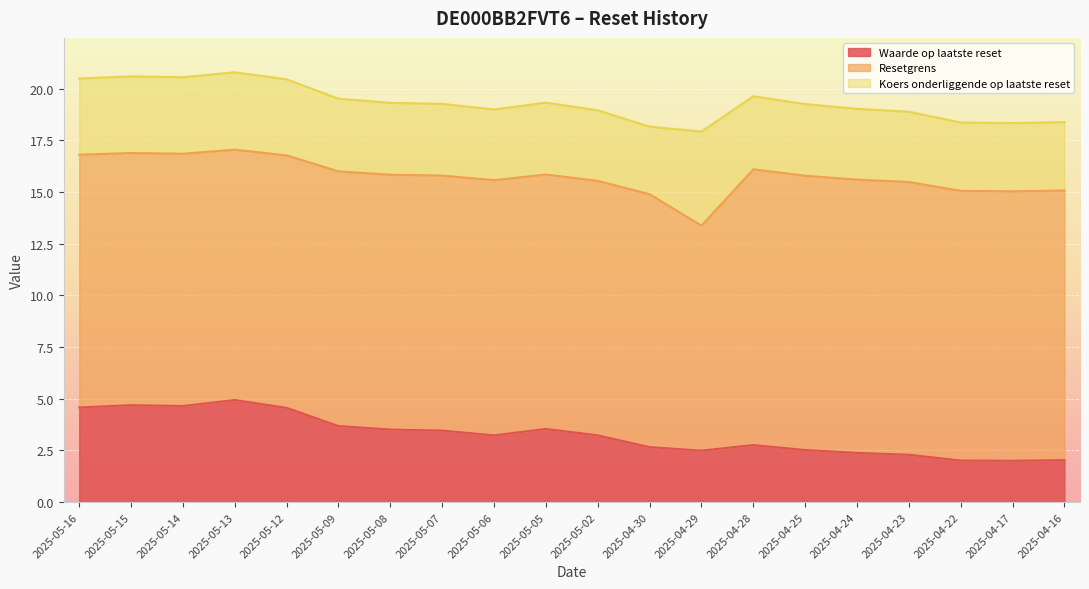

What is the difference between the maximum and minimum values in the Resetgrens series?

3.7